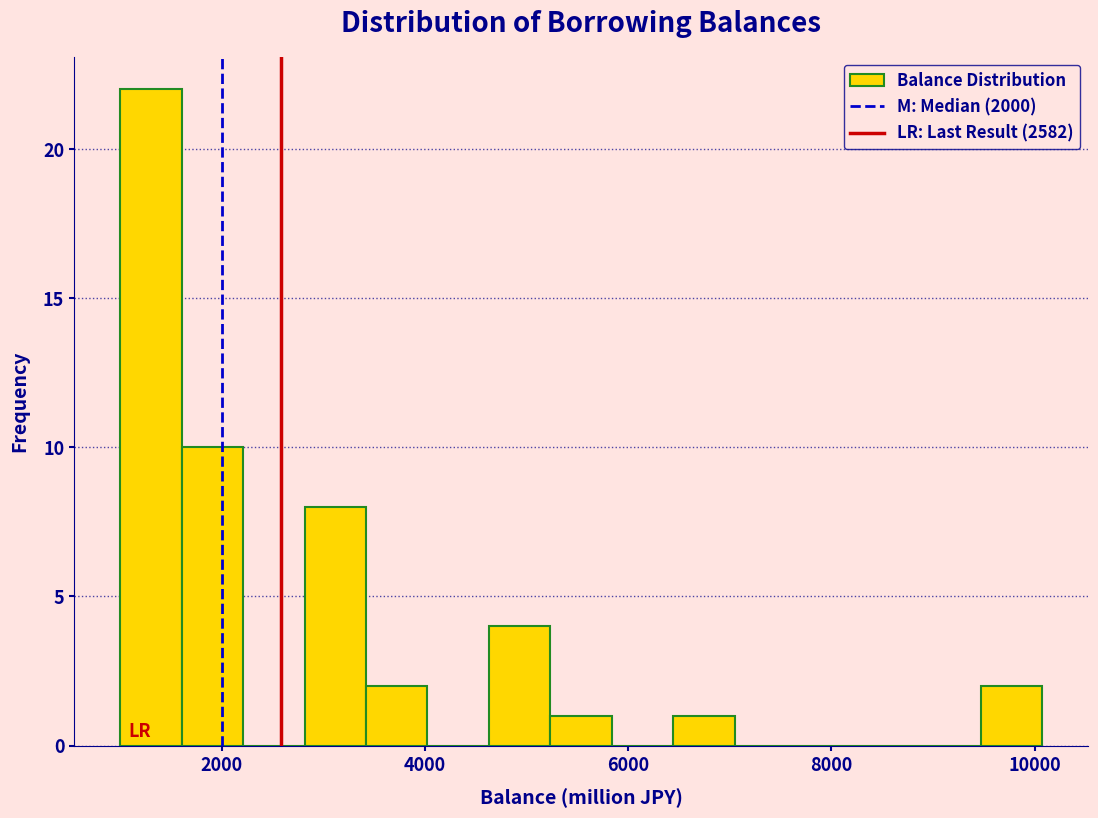

Around what value on the x-axis is the tallest bar? Give the approximate position of its centre, as read against the axis.

1400